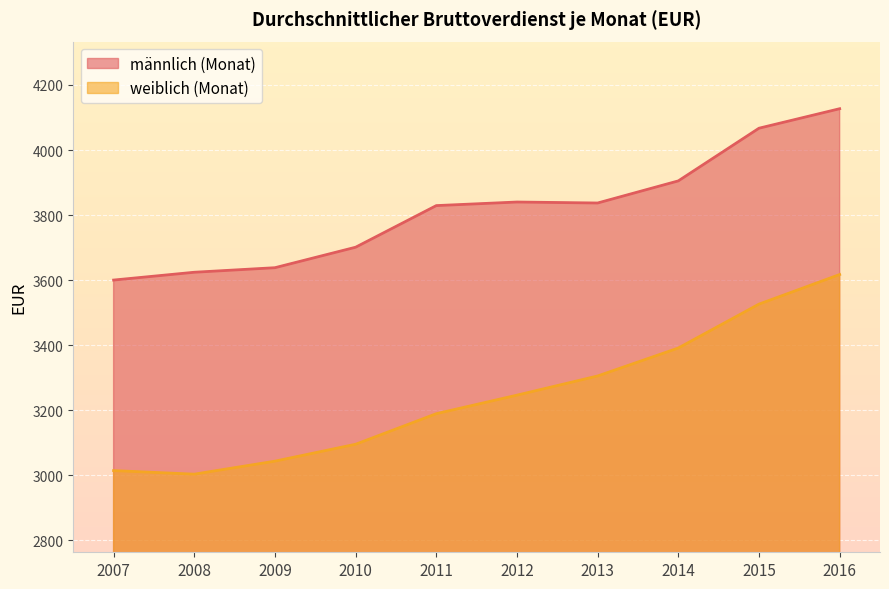

What is the difference between the maximum and second lowest values in the männlich (Monat) series?

503